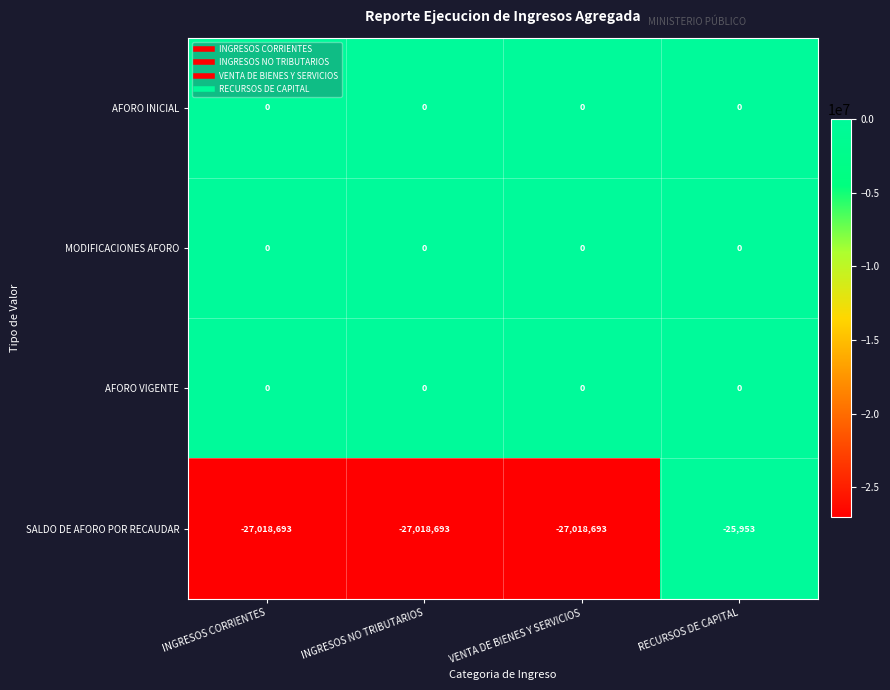

What is the minimum value shown in the chart?

-27018693